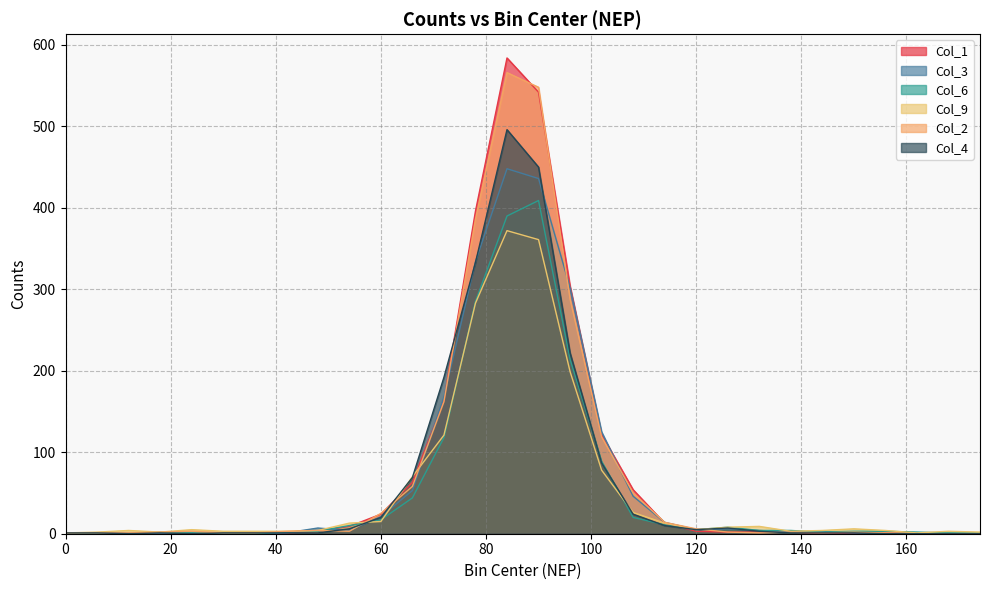

Is it true that Col_1 equals 3 at 48?

True